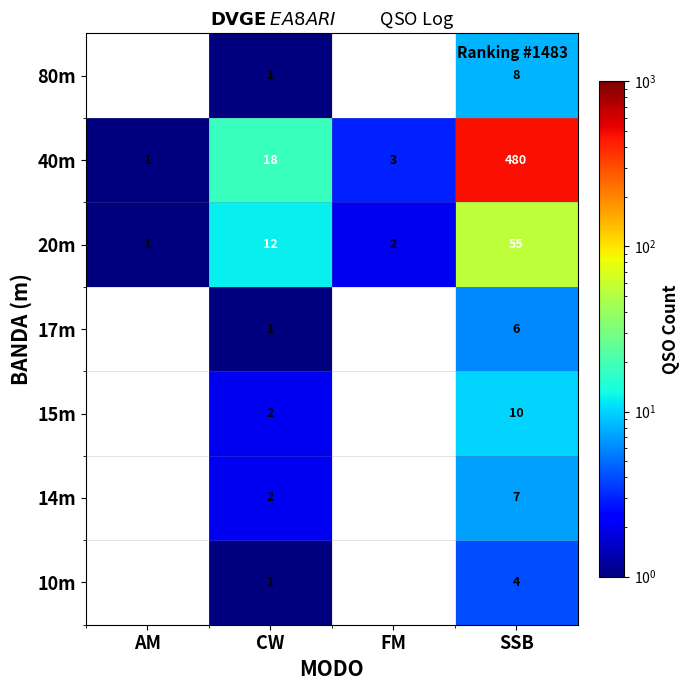

What is the maximum value for 40m?

480